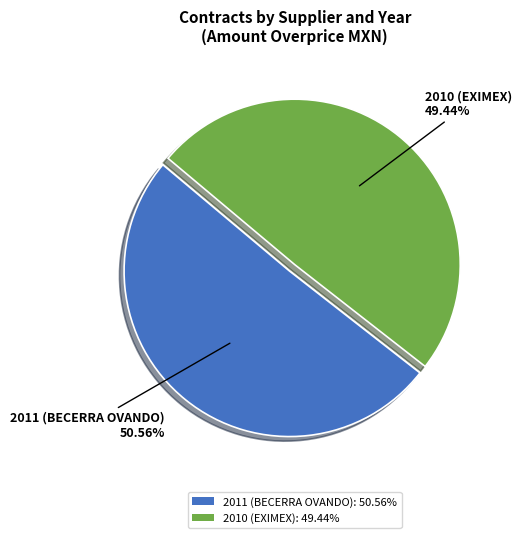

How many segments does this pie chart have?

2